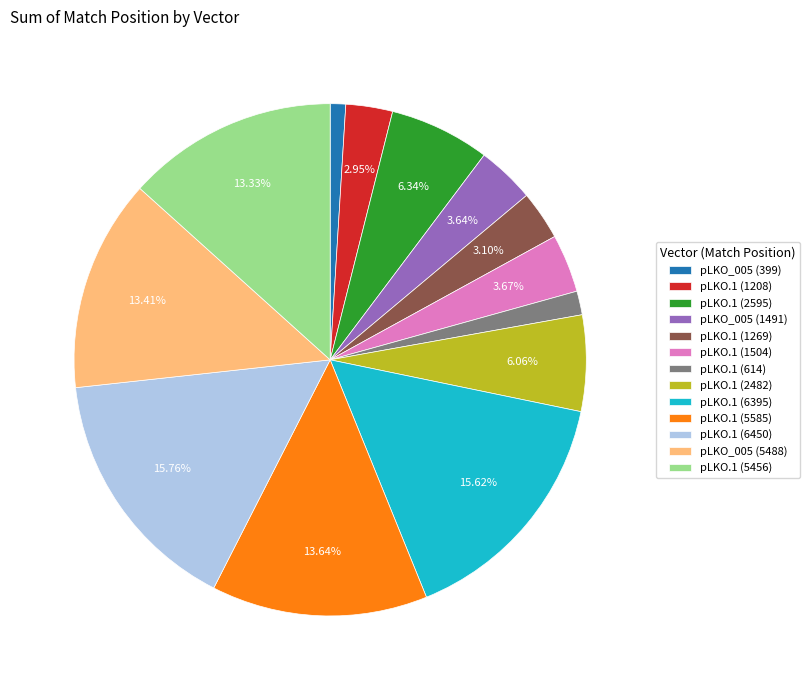

Do pLKO.1 (1208) and pLKO.1 (5585) together represent more than half of the pie?

No